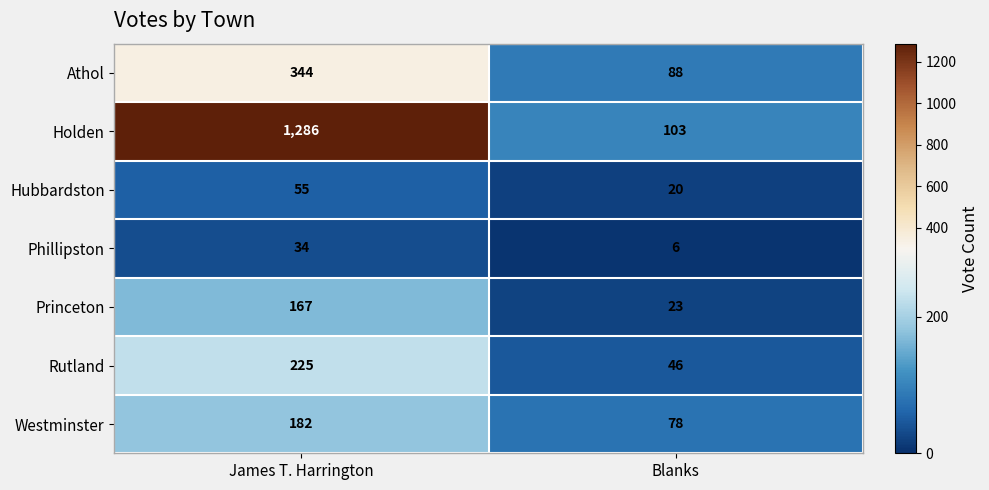

What is the approximate value of Phillipston at James T. Harrington?

34